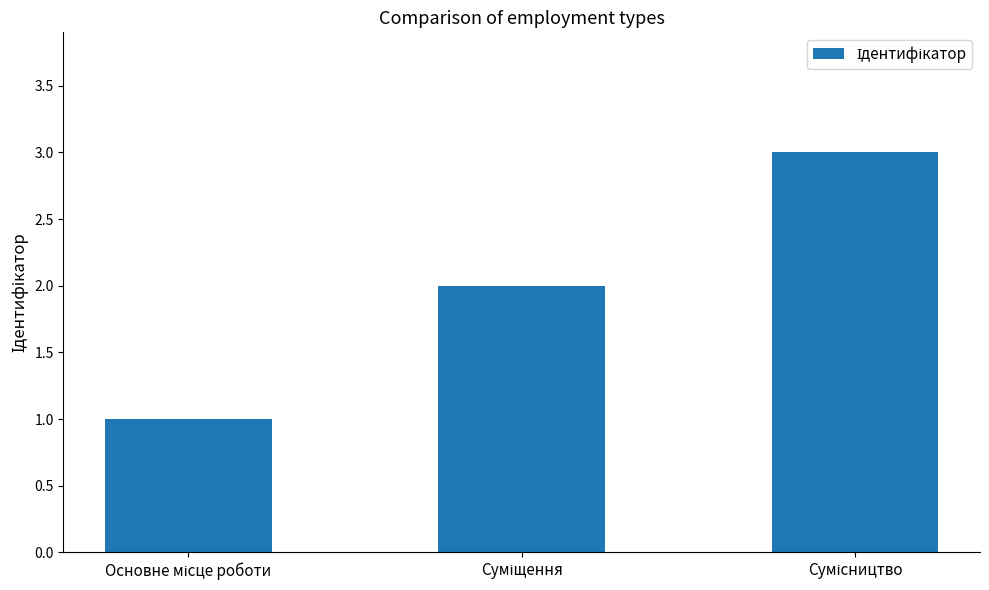

What is the maximum value shown in the chart?

3